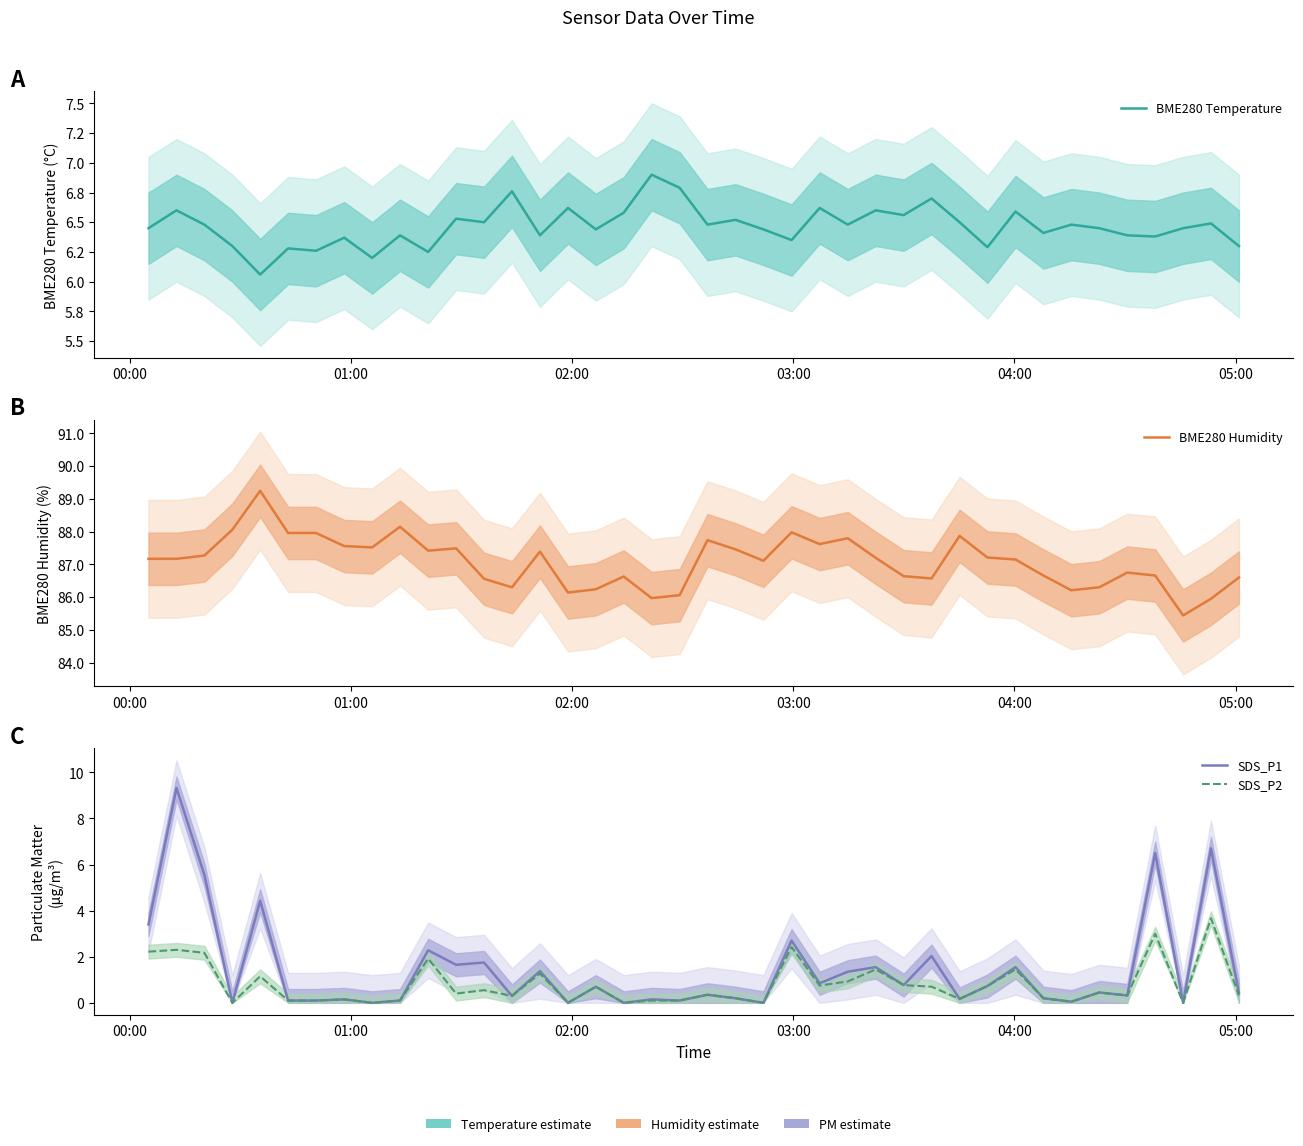

Reading left to right, transcribe all the data shown in this chart.

BME280 Temperature: 6.5	6.6	6.5	6.3	6.1	6.3	6.3	6.4	6.2	6.4	6.2	6.5	6.5	6.8	6.4	6.6	6.4	6.6	6.9	6.8	6.5	6.5	6.4	6.3	6.6	6.5	6.6	6.6	6.7	6.5	6.3	6.6	6.4	6.5	6.5	6.4	6.4	6.5	6.5	6.3
BME280 Humidity: 87.2	87.2	87.3	88.1	89.2	88.0	88.0	87.6	87.5	88.2	87.4	87.5	86.6	86.3	87.4	86.1	86.2	86.6	86.0	86.1	87.7	87.5	87.1	88.0	87.6	87.8	87.2	86.6	86.6	87.9	87.2	87.2	86.7	86.2	86.3	86.8	86.7	85.4	86.0	86.6
SDS_P1: 3.4	9.3	5.5	0.0	4.4	0.1	0.1	0.1	0.0	0.1	2.3	1.6	1.8	0.3	1.4	0.0	0.7	0.0	0.1	0.1	0.3	0.2	0.0	2.7	0.8	1.4	1.6	0.8	2.0	0.2	0.7	1.6	0.2	0.1	0.5	0.3	6.5	0.0	6.7	0.4
SDS_P2: 2.2	2.3	2.2	0.0	1.1	0.1	0.1	0.1	0.0	0.1	1.9	0.4	0.6	0.3	1.3	0.0	0.7	0.0	0.1	0.1	0.3	0.2	0.0	2.4	0.8	0.9	1.4	0.8	0.7	0.2	0.7	1.4	0.2	0.1	0.5	0.3	3.0	0.0	3.7	0.3